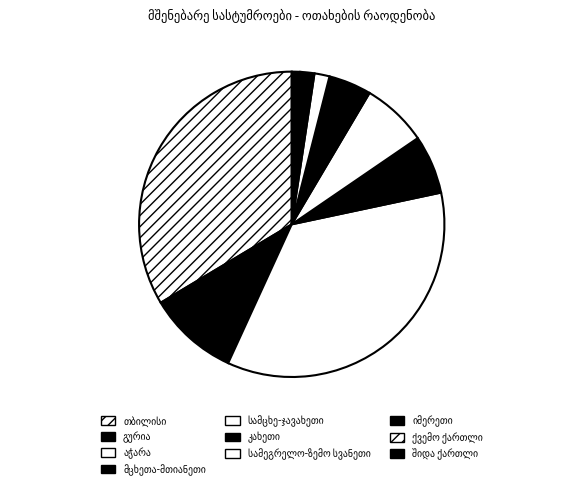

Is ქვემო ქართლი the majority of the pie?

No